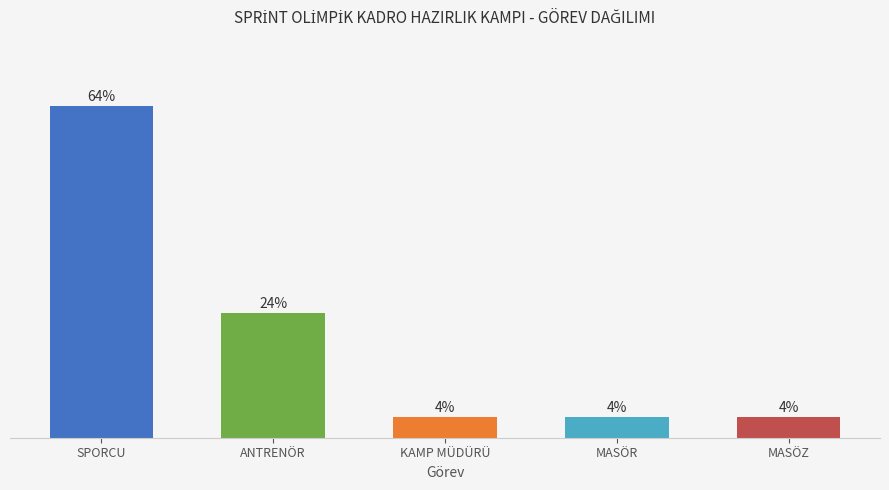

Between SPORCU and ANTRENÖR, which is larger?

SPORCU